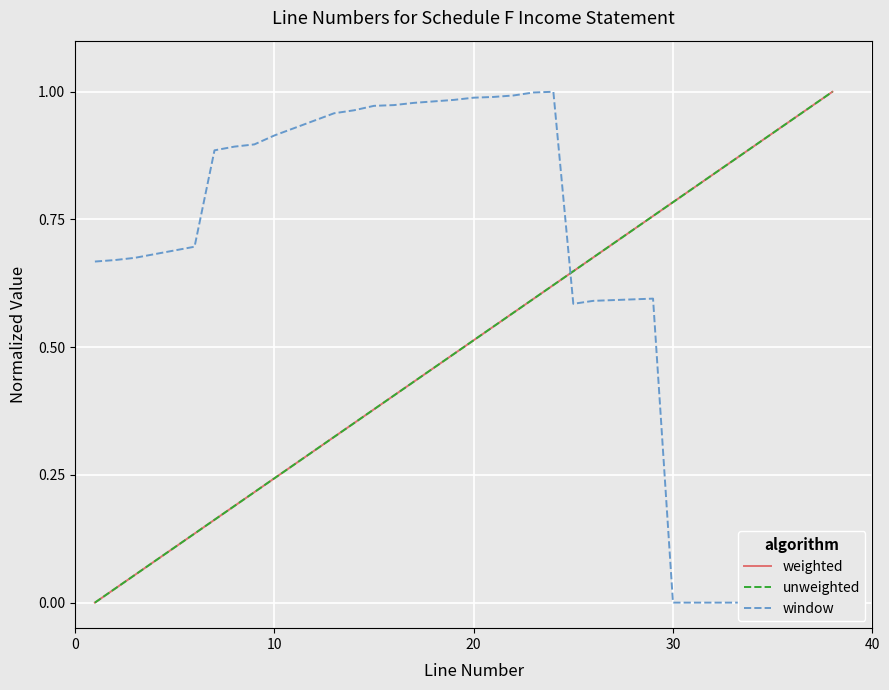

What are all the series names shown in the legend?

weighted, unweighted, window